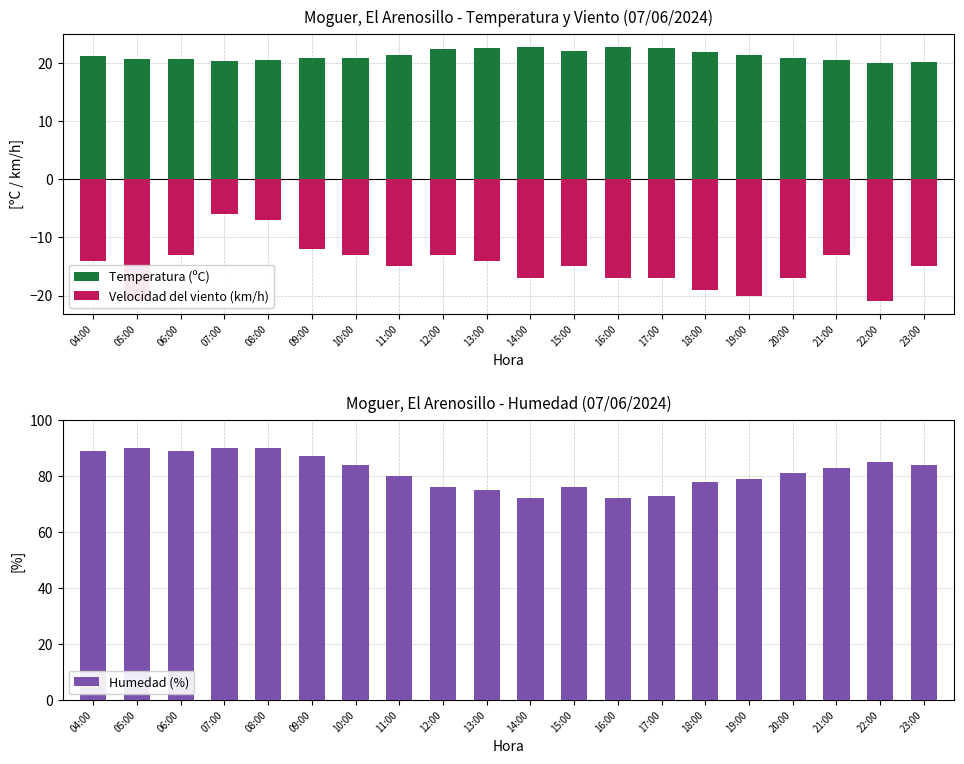

Where does the Temperatura (ºC) series first go above 21?

04:00